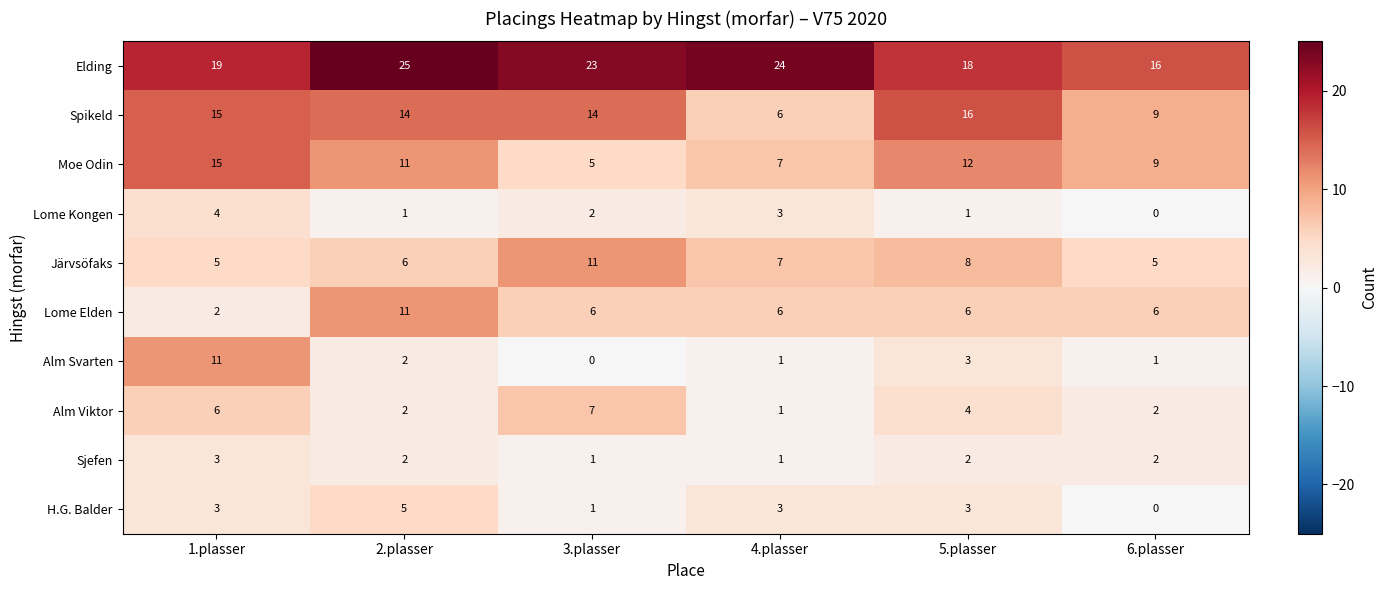

How many categories are shown in the chart?

6